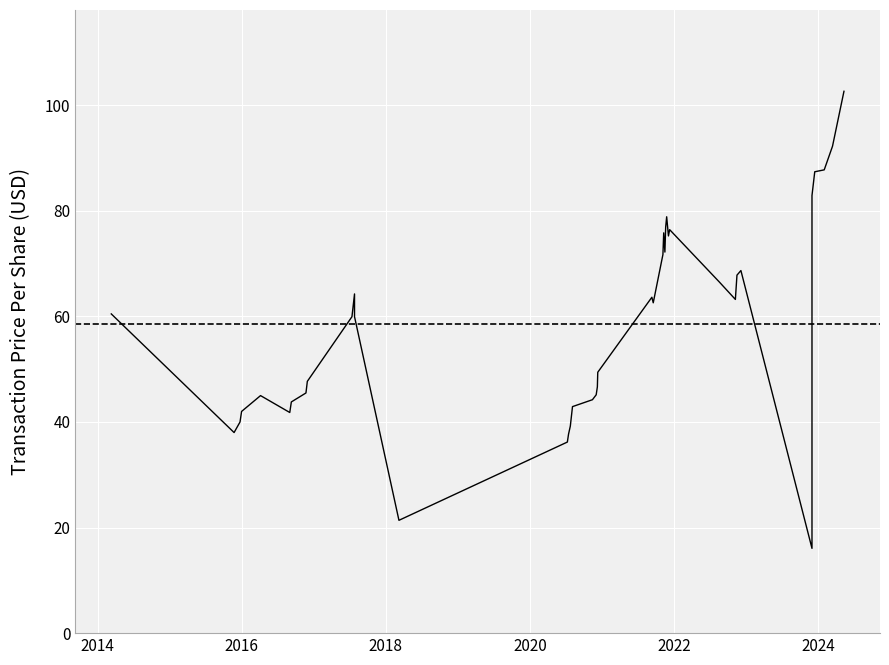

Does the chart display data point markers on the line(s)?

No